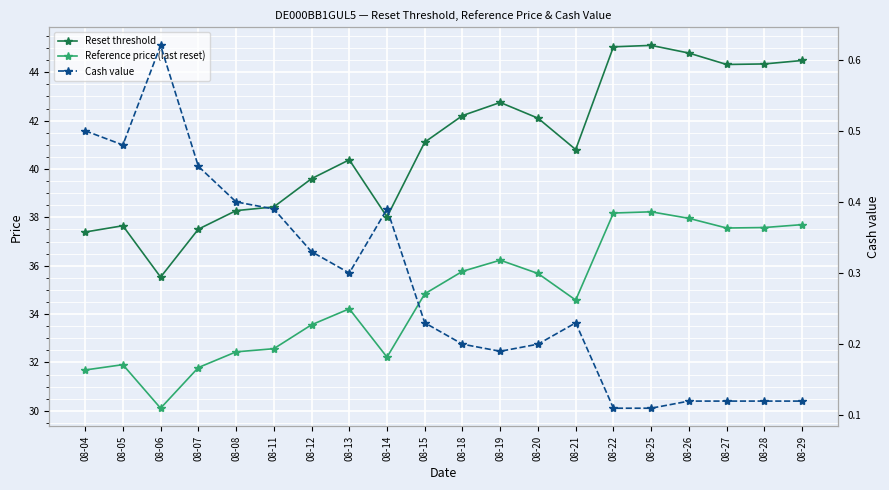

The Cash value series shows 0.4 at 08-08. True or false?

True